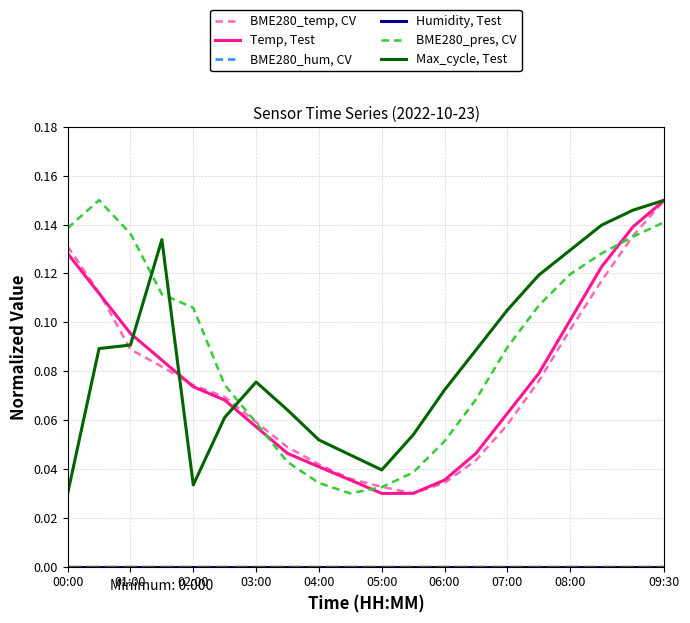

Is this an area chart (filled region under the line)?

No